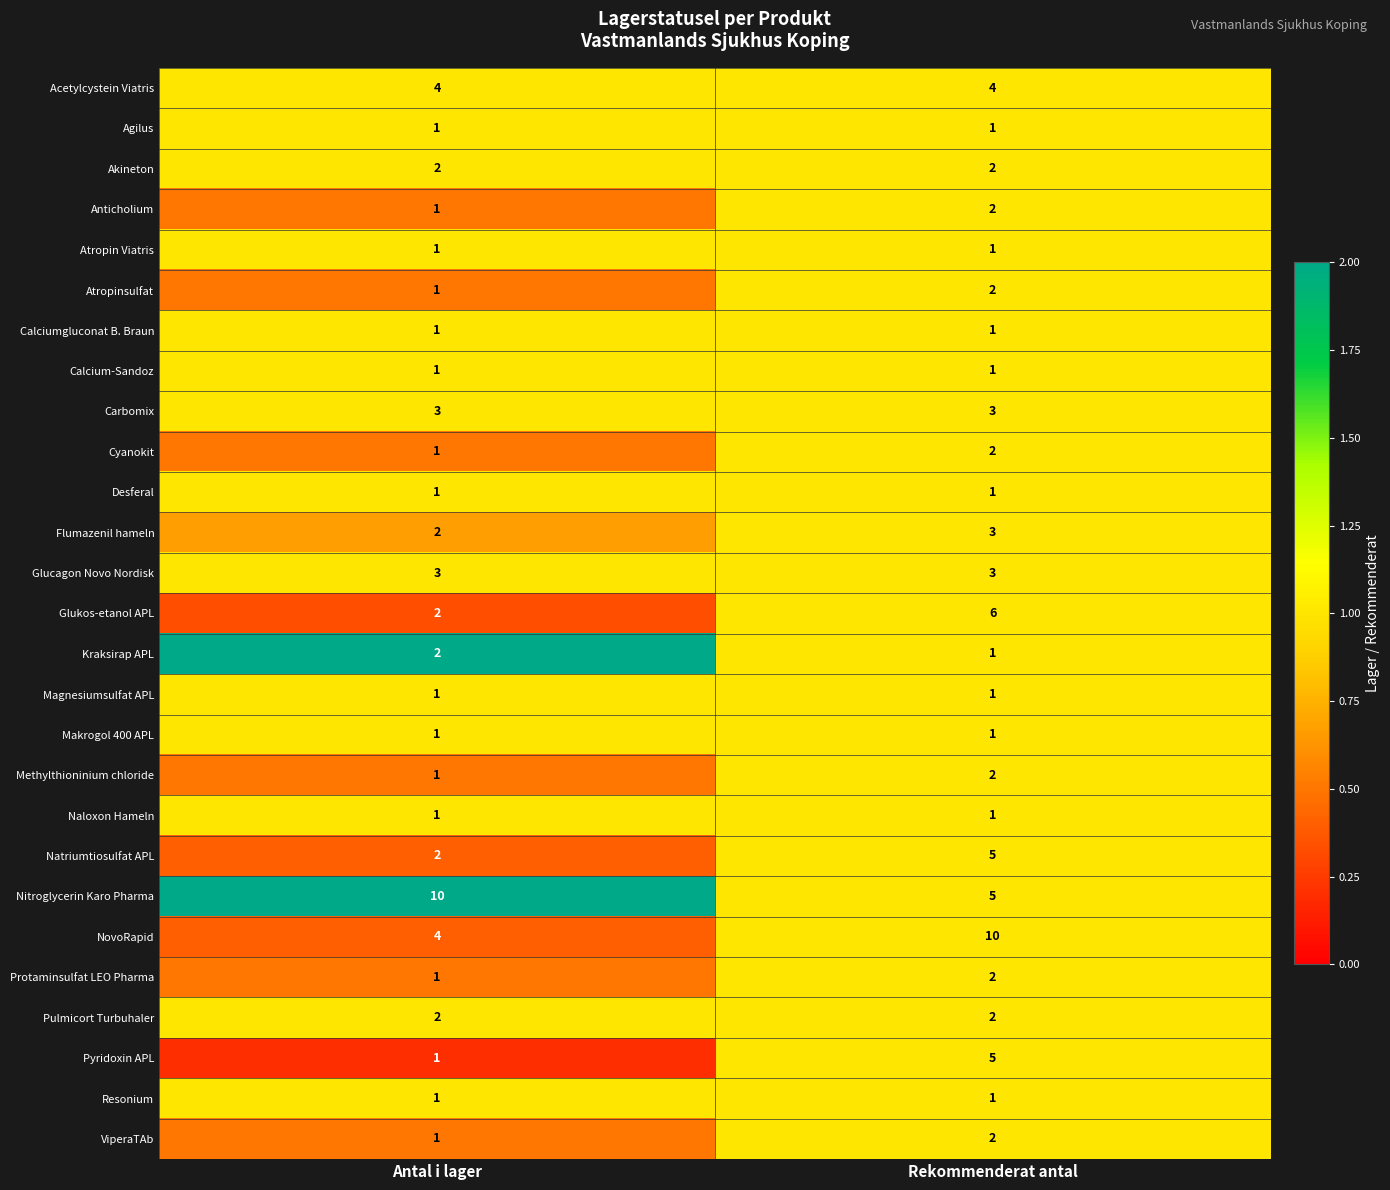

True or false: Pulmicort Turbuhaler has a value of 2 at Rekommenderat antal.

True